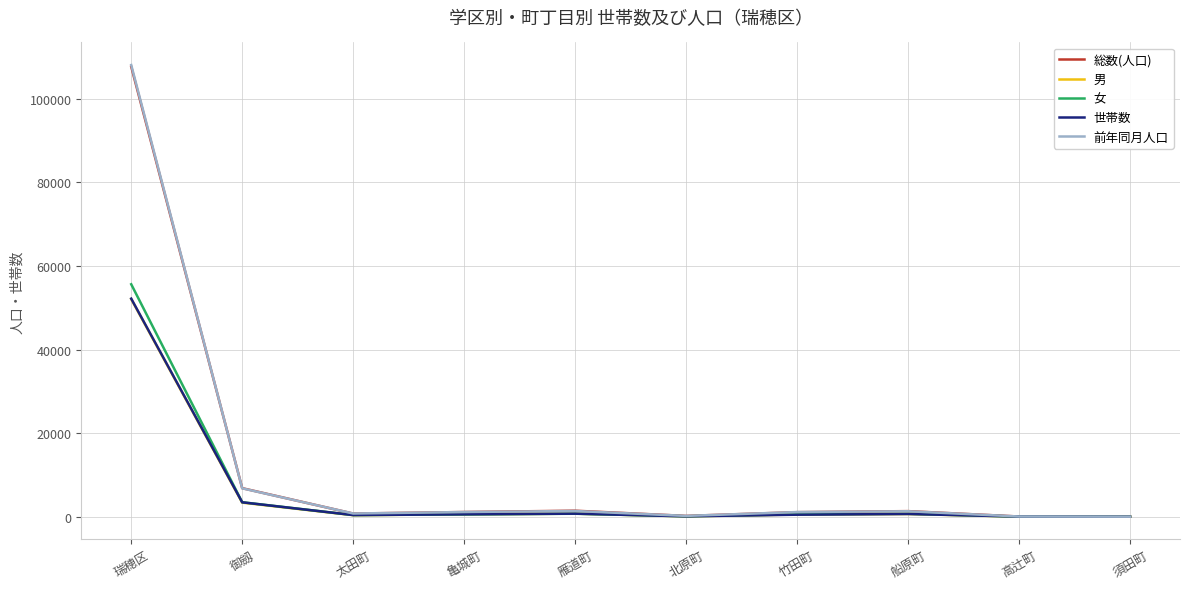

What is the maximum value shown in the chart?

108068